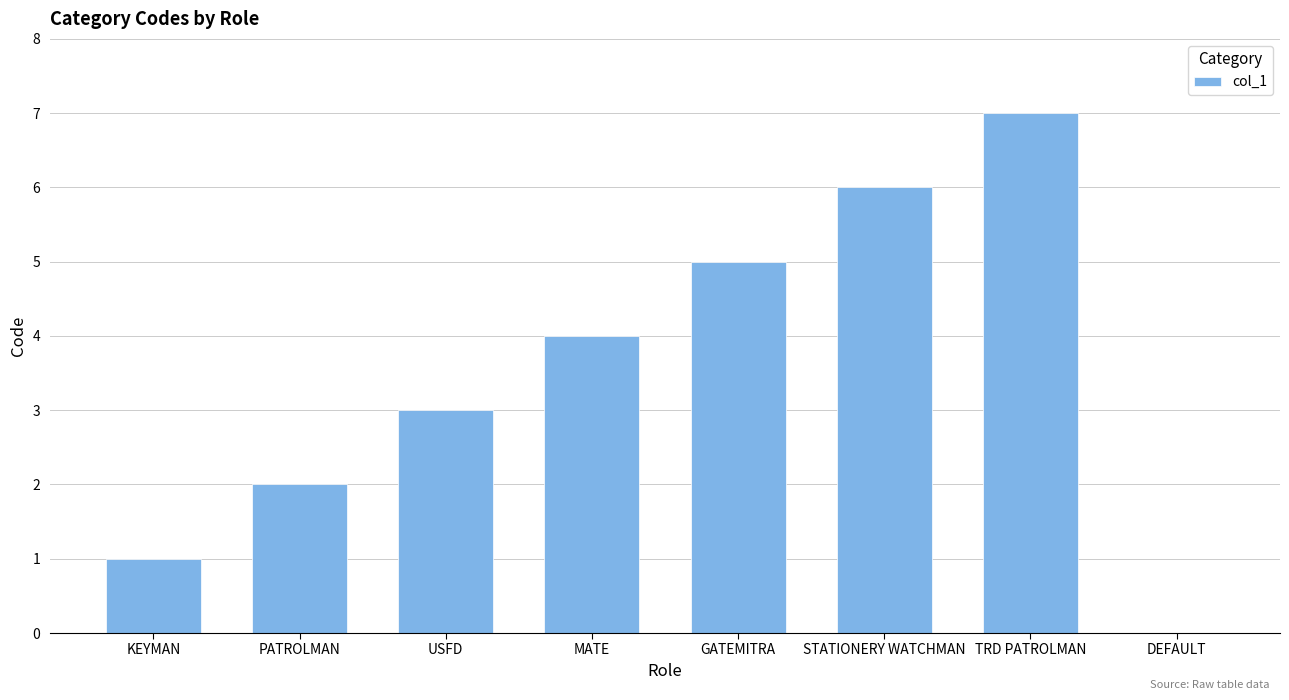

What is the greatest value displayed?

7